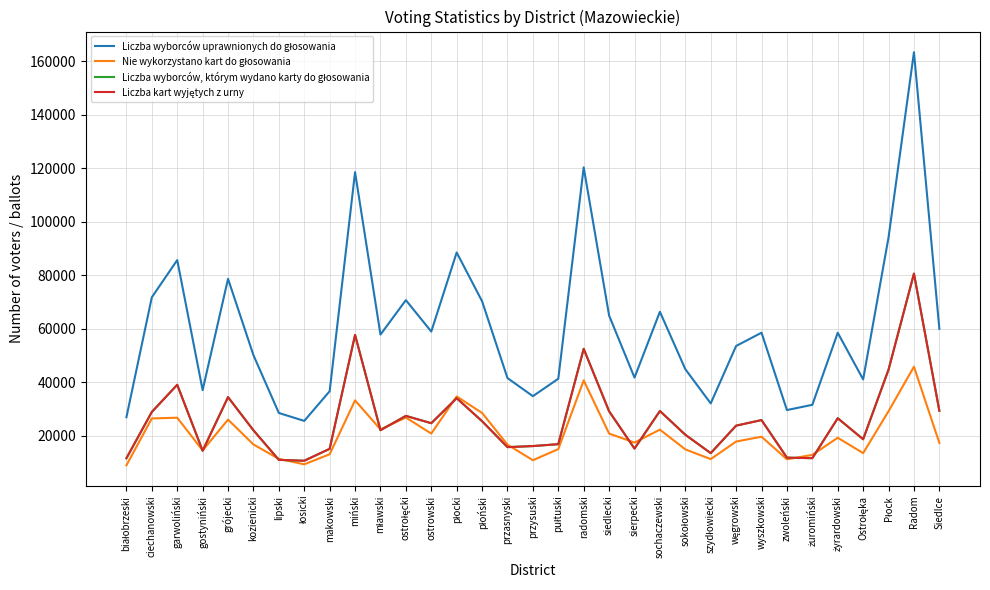

At which category is the sum across all series the highest?

Radom